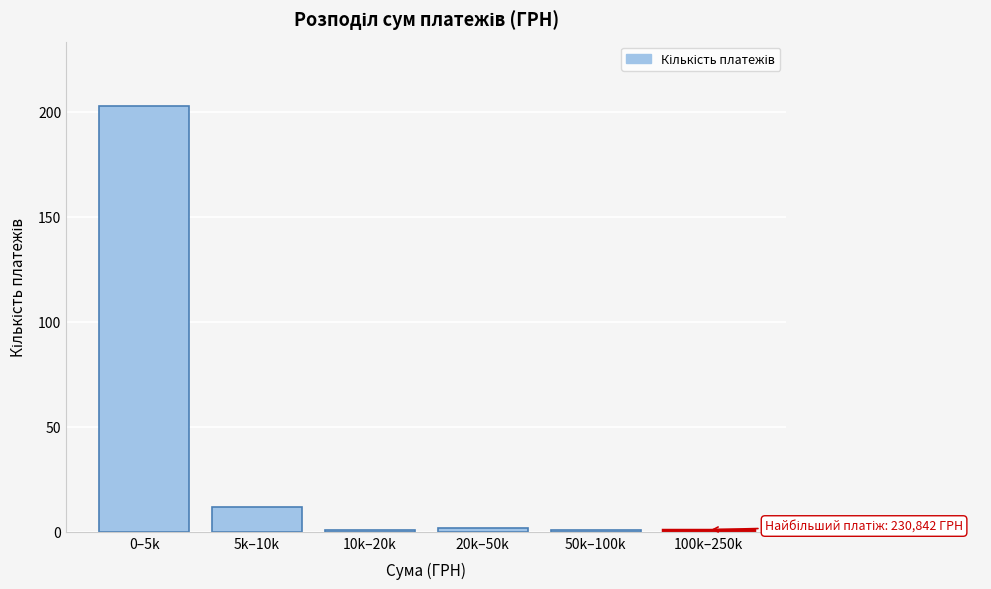

Reading left to right, transcribe all the data shown in this chart.

203	12	1	2	1	1